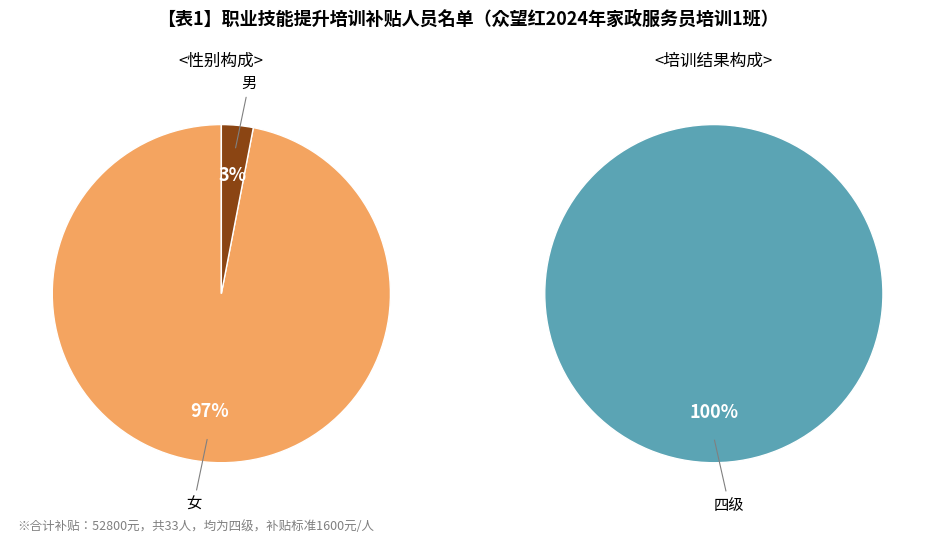

What is the total percentage of 男 and 女?

100.0%